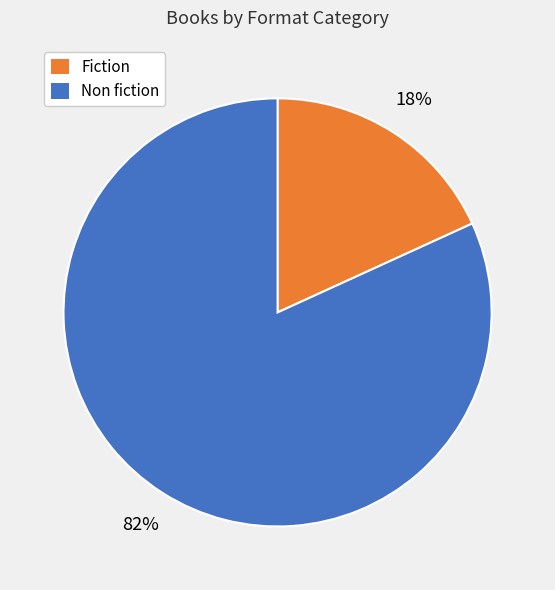

Count the number of slices in the pie.

2